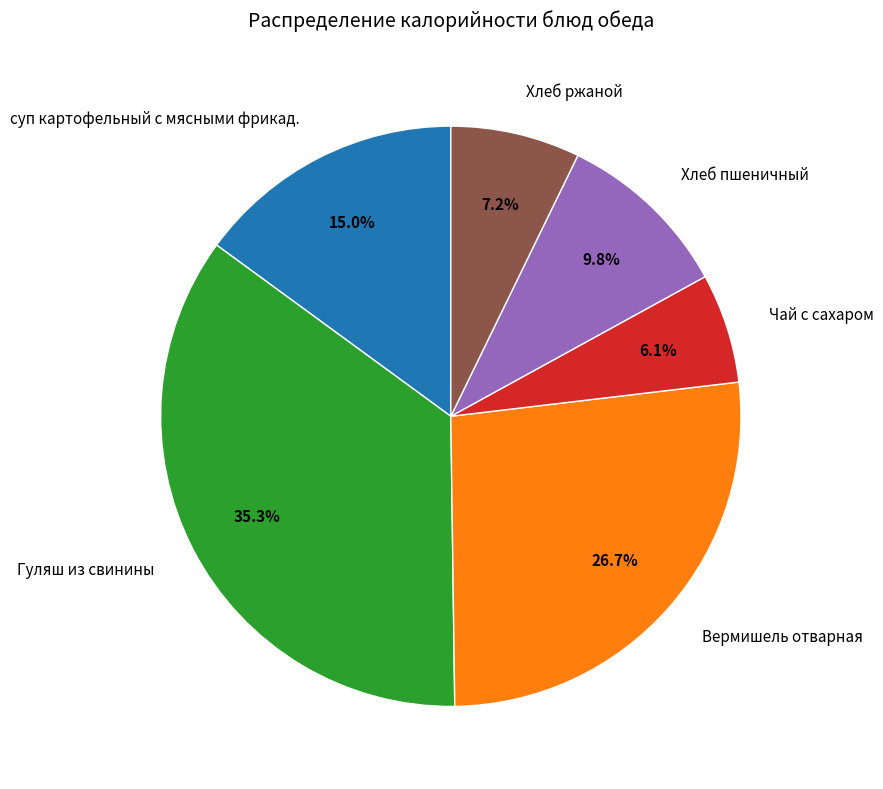

Does Хлеб ржаной represent more than half of the total?

No